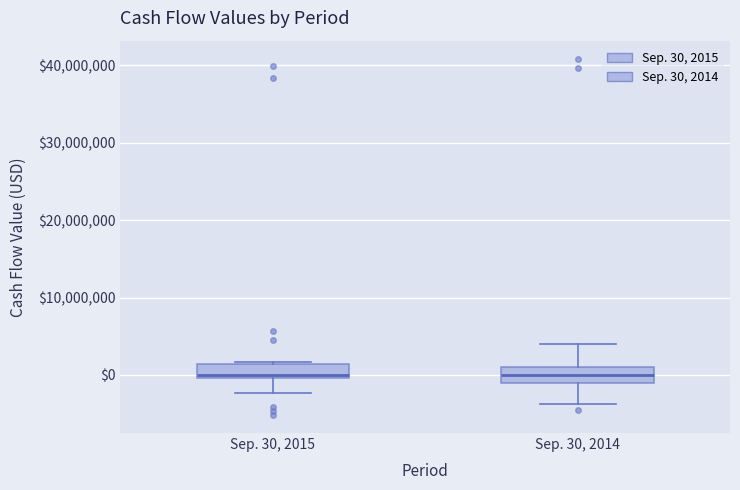

Reading left to right, read every box against the y-axis: the position of its median line, the range the box covers, and the ends of its whiskers. The values are not printed on the chart, so give them approximately, as read against the axis.

Sep. 30, 2015: median 0 (just above the box's lower edge), box 0 to 1000000, whiskers -2000000 to 2000000
Sep. 30, 2014: median 0, box -1000000 to 1000000, whiskers -4000000 to 4000000